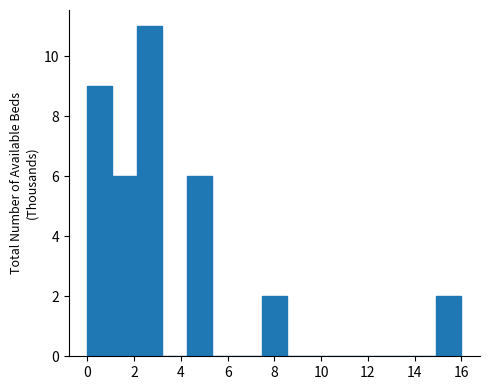

Over which range of the x-axis is the bar tallest?

2.2 to 3.2